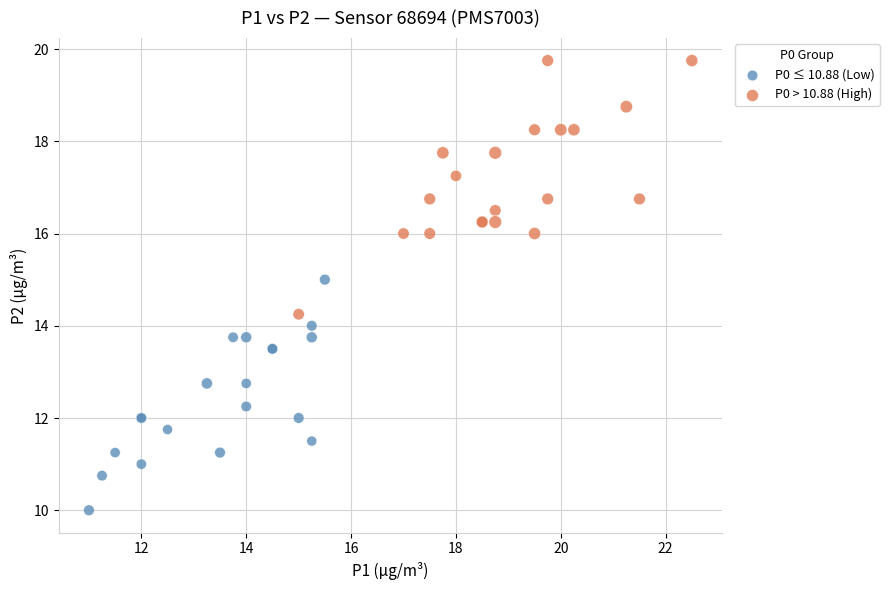

Which series reaches the minimum Y coordinate?

P0 ≤ 10.88 (Low)